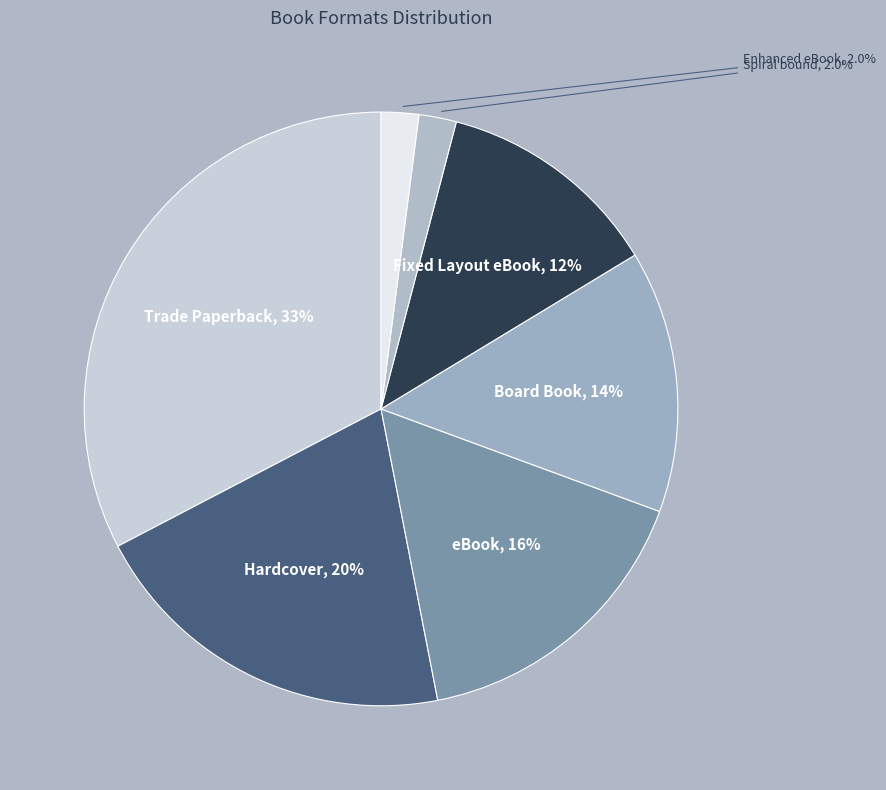

Which slice is the largest?

Trade Paperback